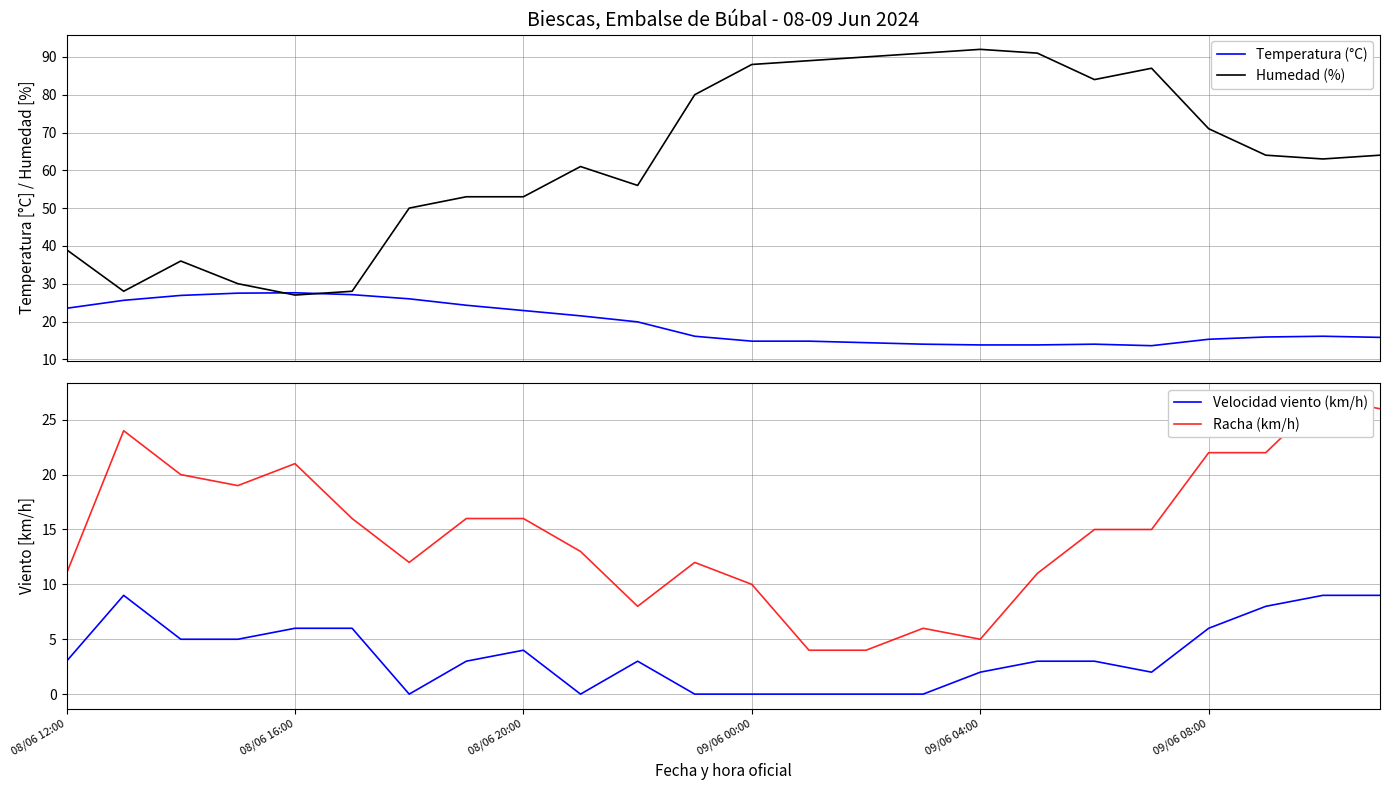

Does the chart have visible grid lines?

Yes